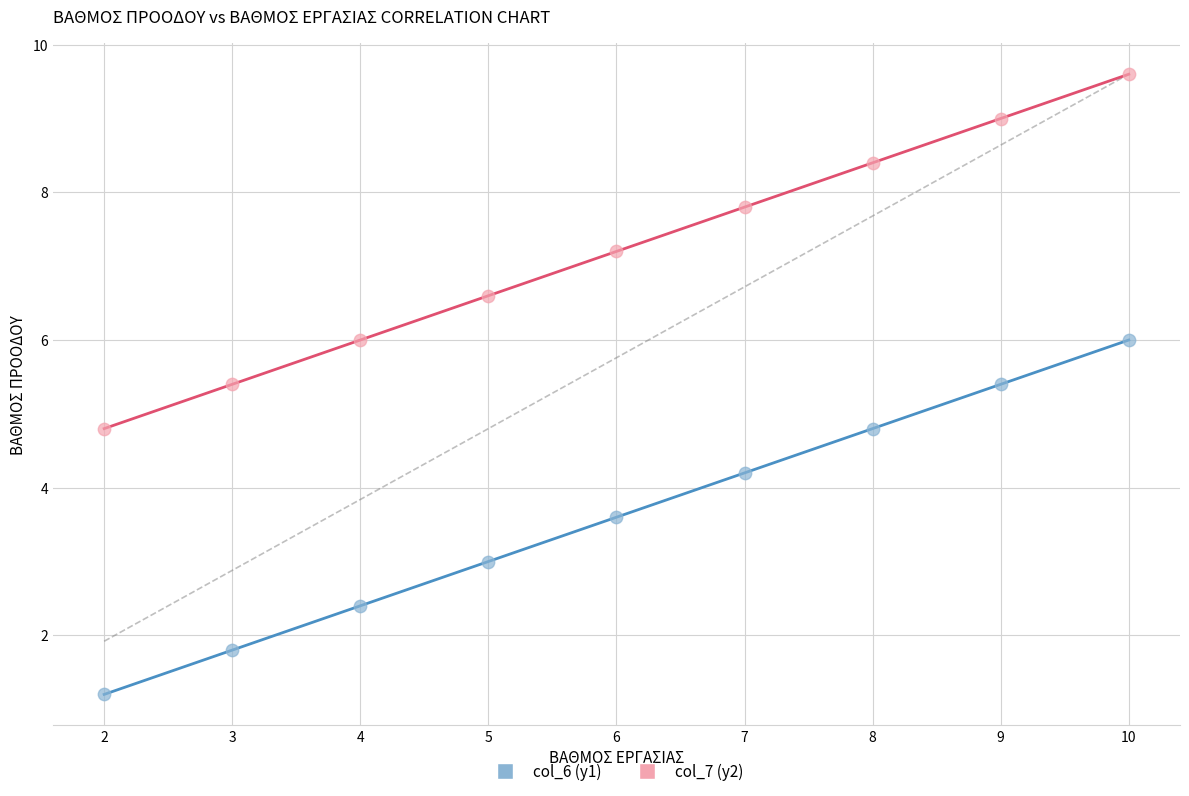

Which series reaches the maximum Y coordinate?

col_7 (y2)